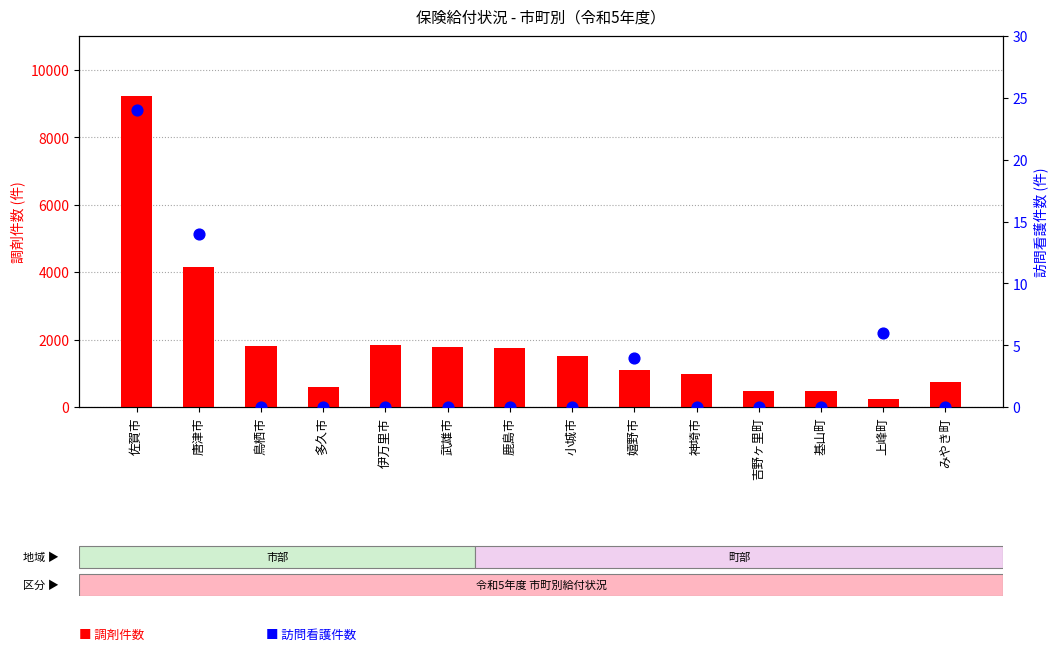

What are all the series names shown in the legend?

調剤件数, 訪問看護件数